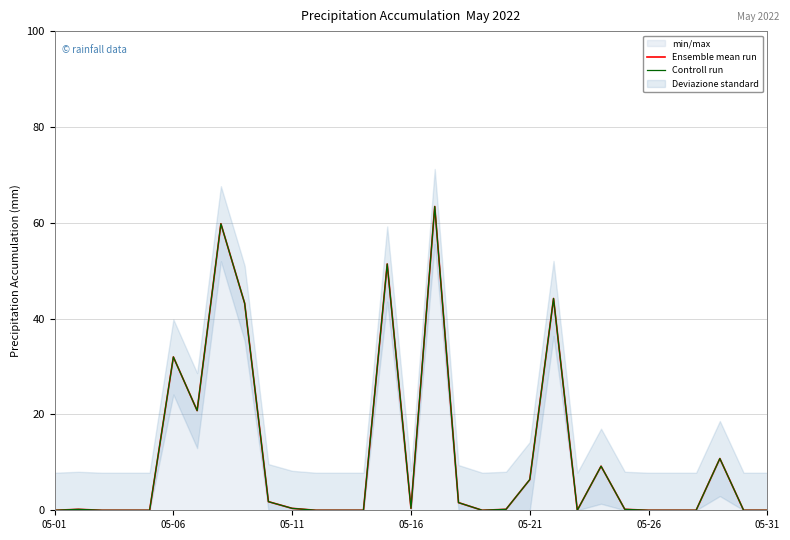

What is the highest value of the Controll run series?

63.4